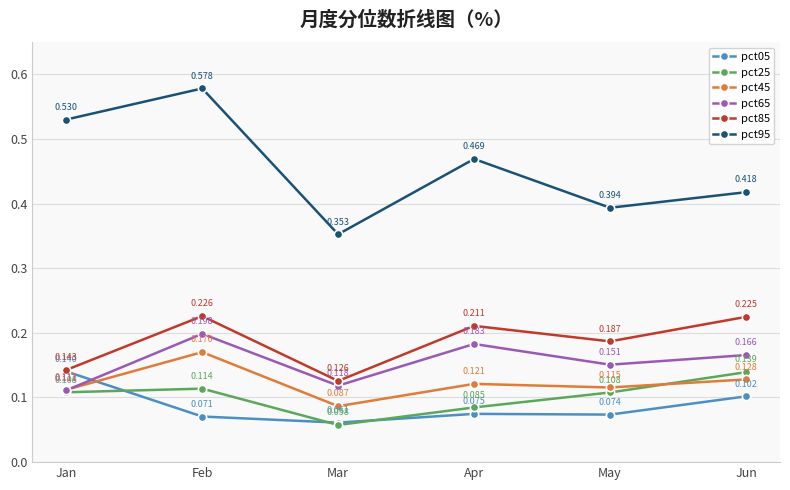

How many pct05 values are between 0 and 1?

6